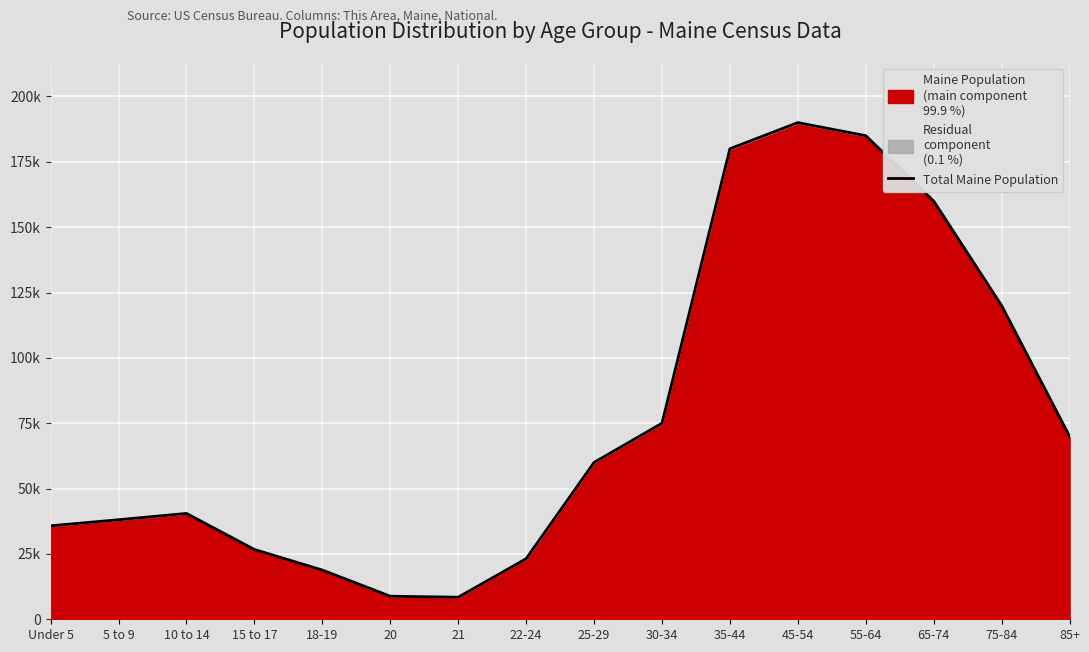

List the labels in order of value, largest first.

45-54, 55-64, 35-44, 65-74, 75-84, 30-34, 85+, 25-29, 10 to 14, 5 to 9, Under 5, 15 to 17, 22-24, 18-19, 20, 21